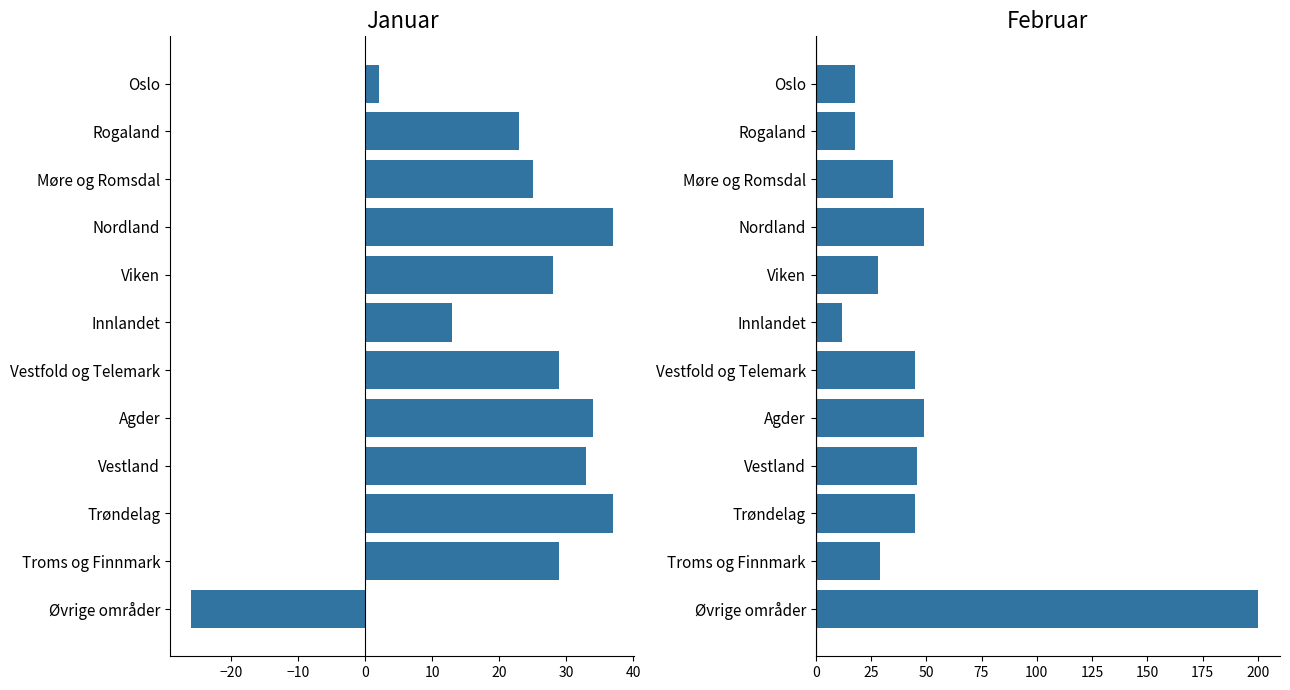

The value of Januar at Vestland is 23. True or false?

False